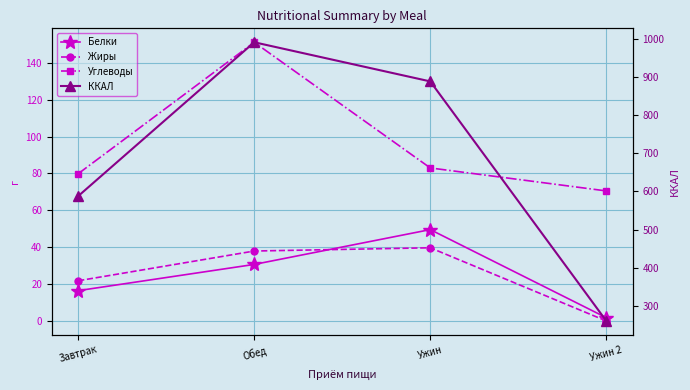

What are all the series names shown in the legend?

Белки, Жиры, Углеводы, ККАЛ